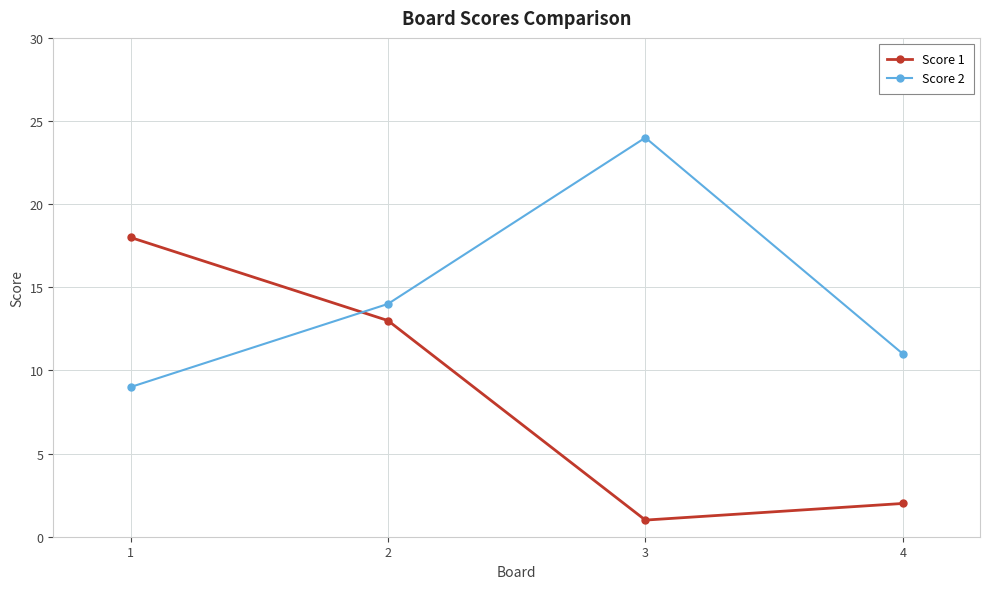

The value of Score 2 at 2 is 14. True or false?

True